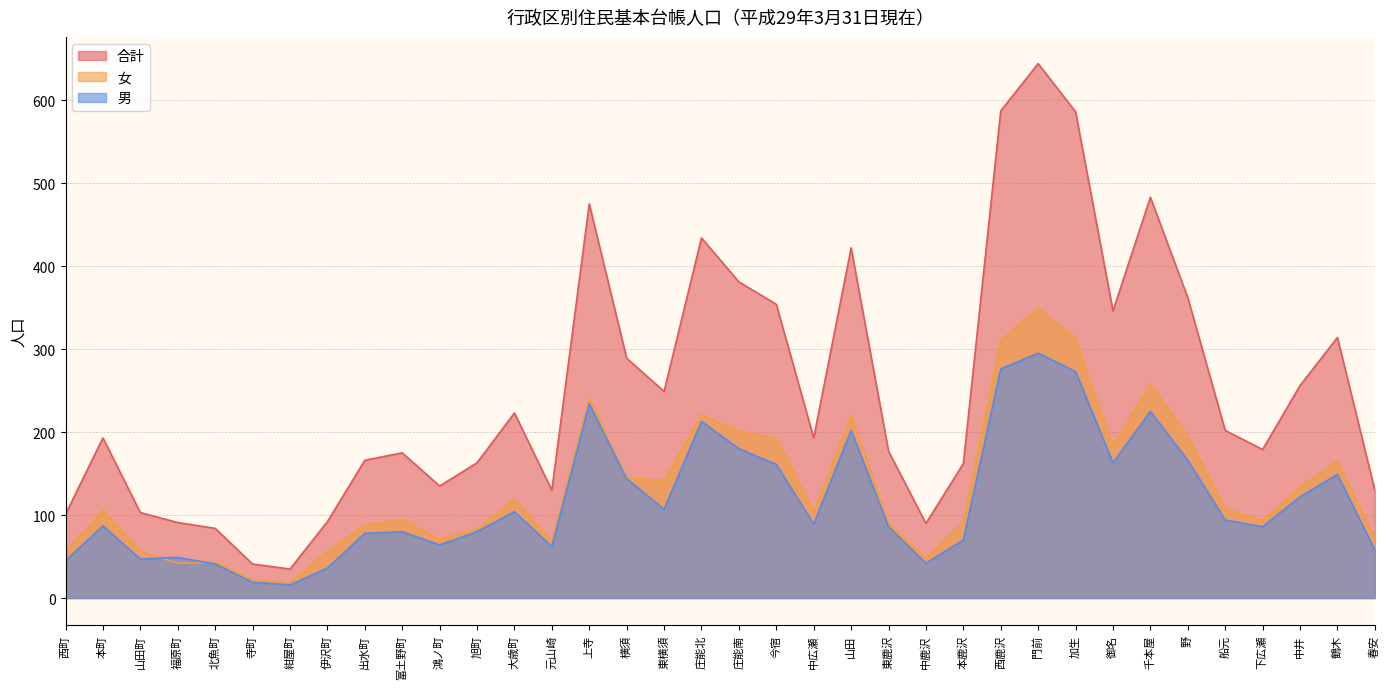

Reading right to left, list all the values displayed in this chart.

女: 72	165	134	93	108	196	258	183	313	349	311	92	48	91	220	104	193	201	221	142	145	241	68	119	83	71	95	88	56	19	22	43	42	56	106	56
男: 58	149	122	86	94	166	225	163	273	295	276	70	42	86	202	89	161	180	213	107	144	234	62	104	80	64	80	78	36	16	19	41	49	47	87	45
合計: 130	314	256	179	202	362	483	346	586	644	587	162	90	177	422	193	354	381	434	249	289	475	130	223	163	135	175	166	92	35	41	84	91	103	193	101